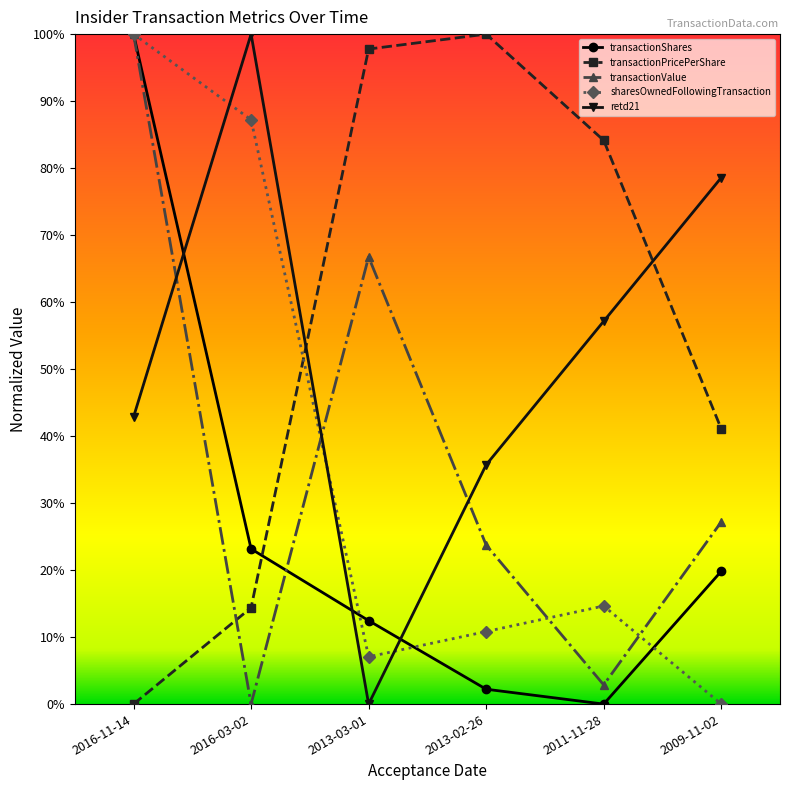

What are all the series names shown in the legend?

transactionShares, transactionPricePerShare, transactionValue, sharesOwnedFollowingTransaction, retd21